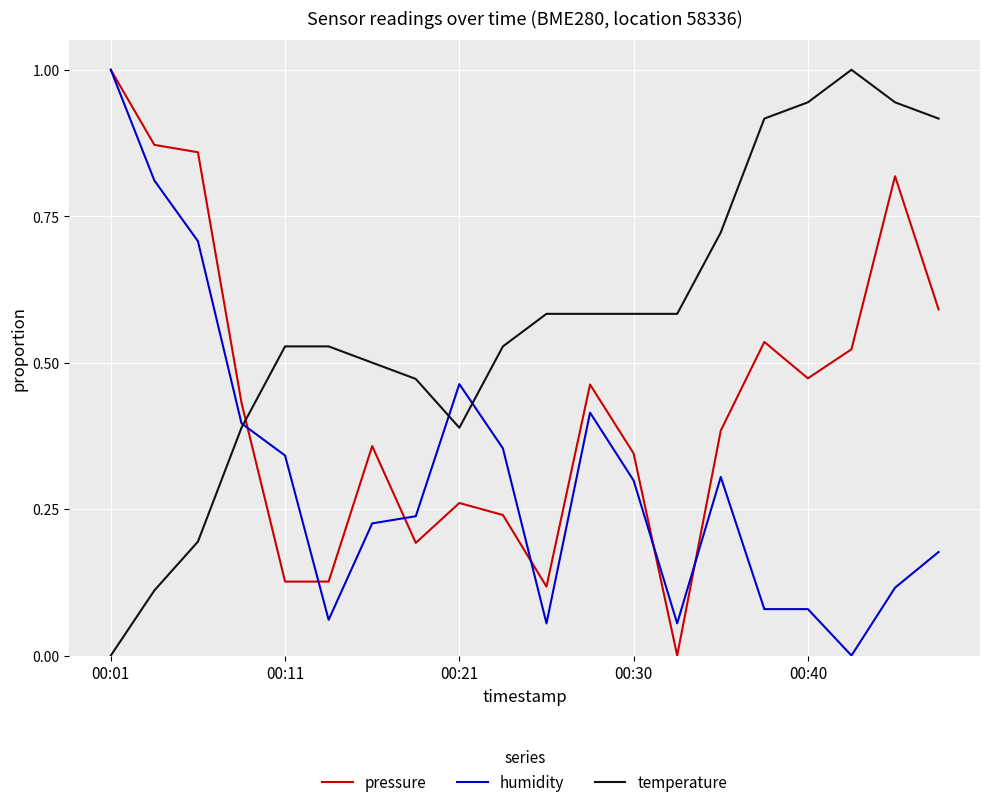

What is the maximum value for pressure?

1.0